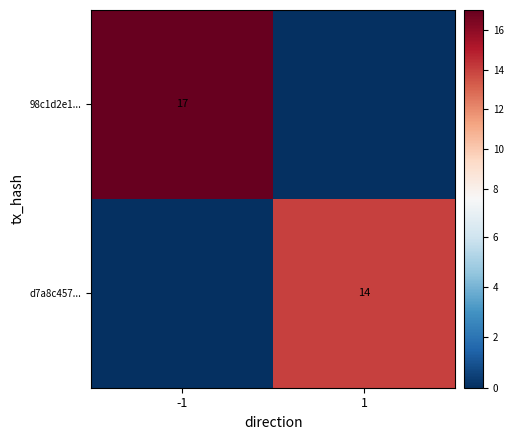

At which category is the sum across all series the highest?

-1